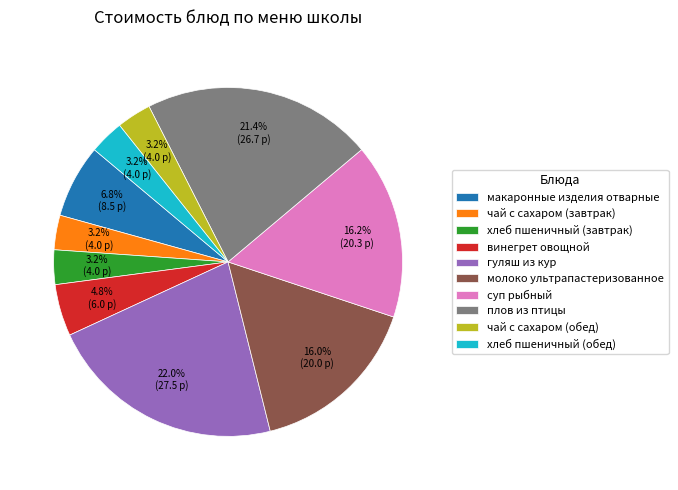

Combined, do чай с сахаром (обед) and плов из птицы account for over 50%?

No